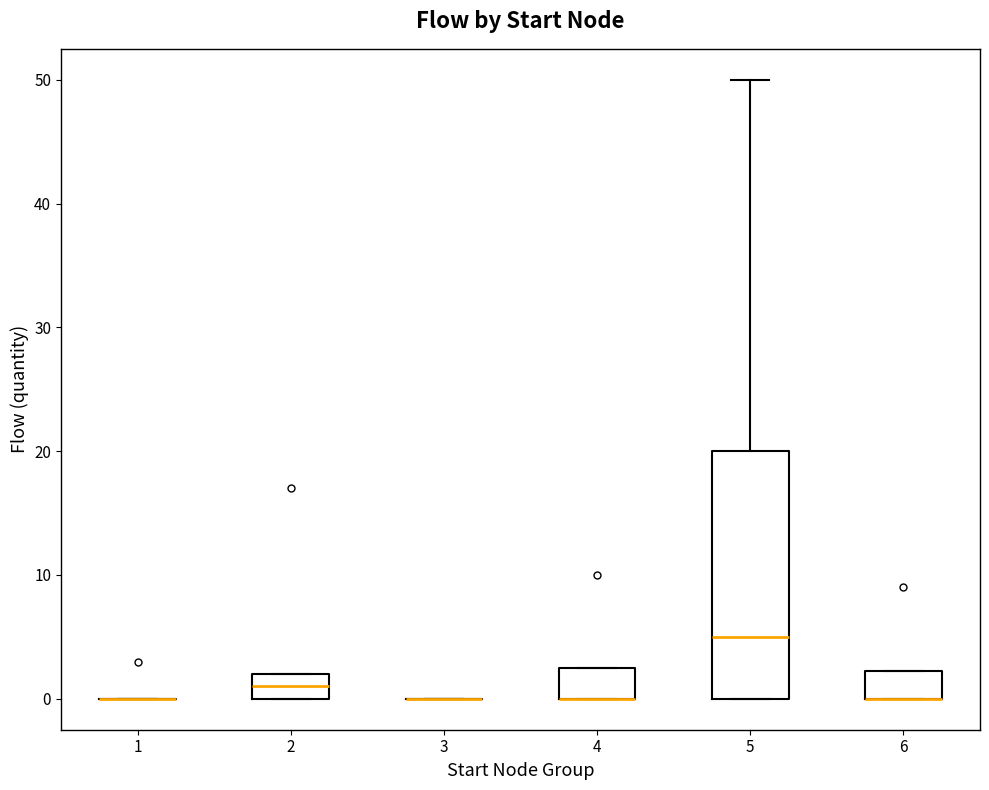

Reading left to right, transcribe this box plot: for each box, give where its median line is, the range the box spans, and where its two whiskers end, as read against the y-axis. The values are not printed on the chart, so give them approximately, as read against the axis.

1: box collapsed to a line at 0, whiskers 0 to 0
2: median 1, box 0 to 2, whiskers 0 to 2
3: box collapsed to a line at 0, whiskers 0 to 0
4: median 0 (drawn on the box's lower edge), box 0 to 3, whiskers 0 to 3
5: median 5, box 0 to 20, whiskers 0 to 50
6: median 0 (drawn on the box's lower edge), box 0 to 2, whiskers 0 to 2